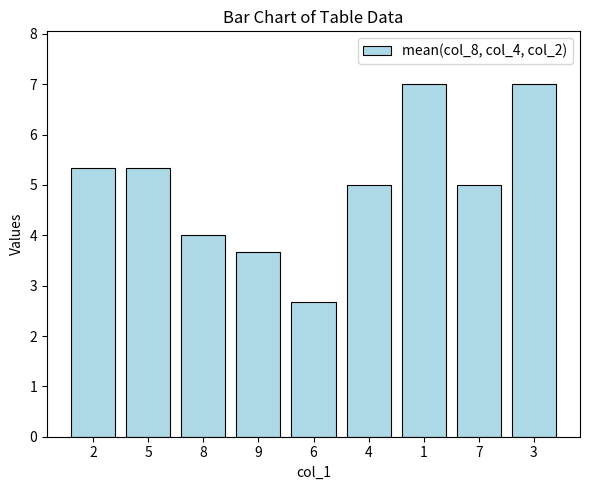

The chart shows a value of 4.0 at 8. True or false?

True